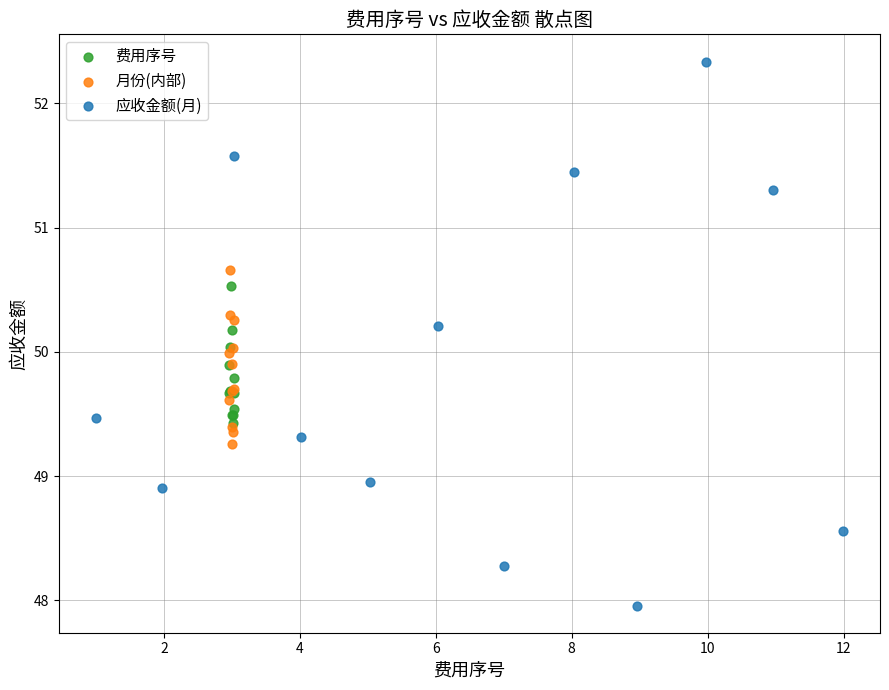

Which series has the widest spread of Y values?

应收金额(月)